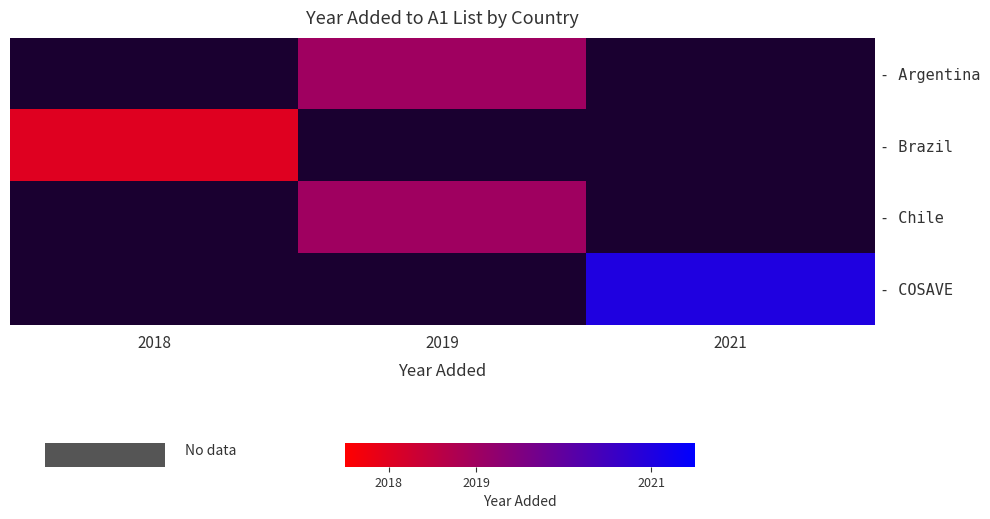

At which label is - Brazil closest to 2018?

2018